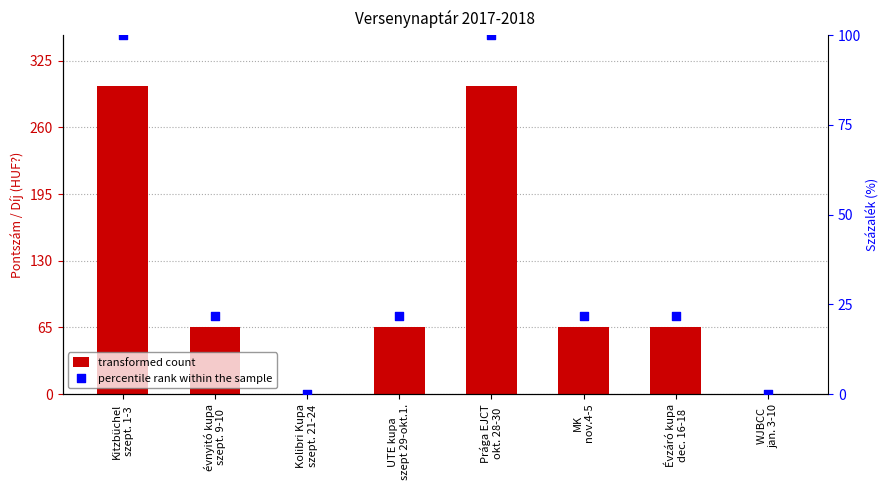

At which category is the sum across all series the highest?

Kitzbüchel
szept. 1-3